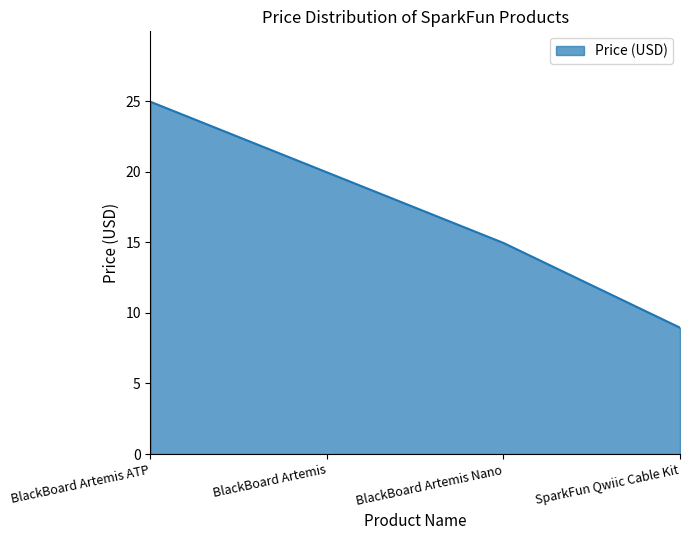

What is the difference between the maximum and minimum values?

16.0